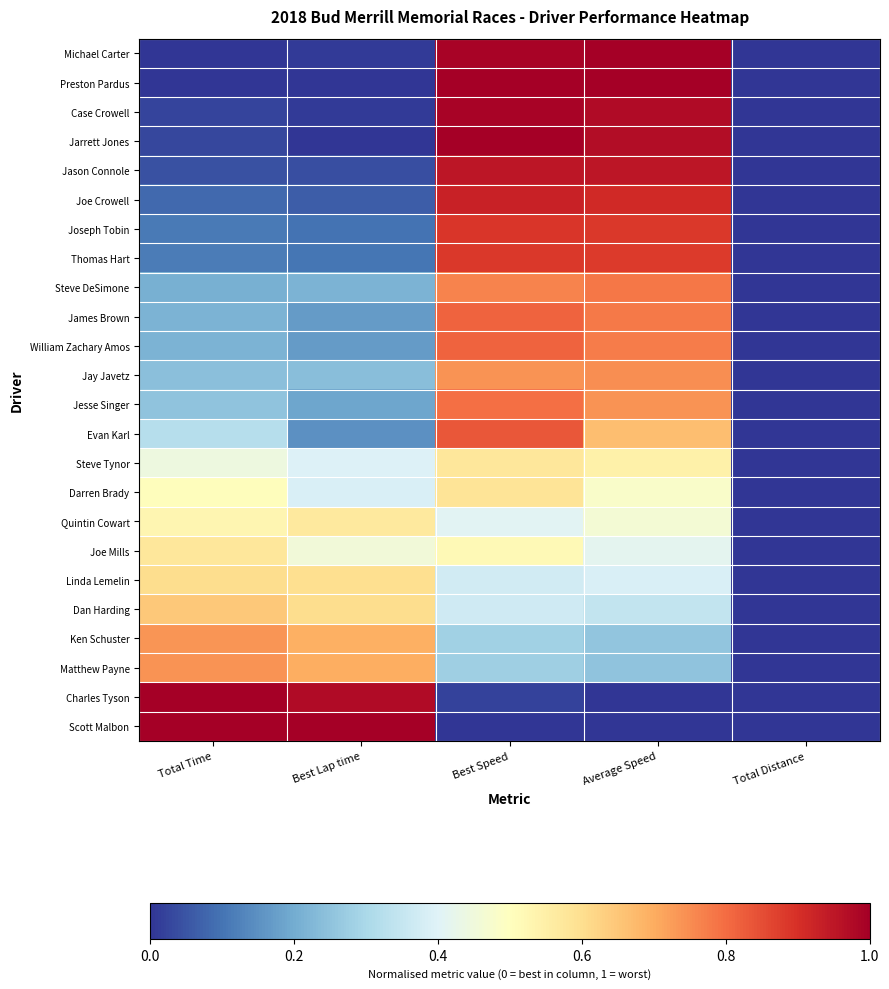

At which category is the sum across all series the highest?

Best Speed